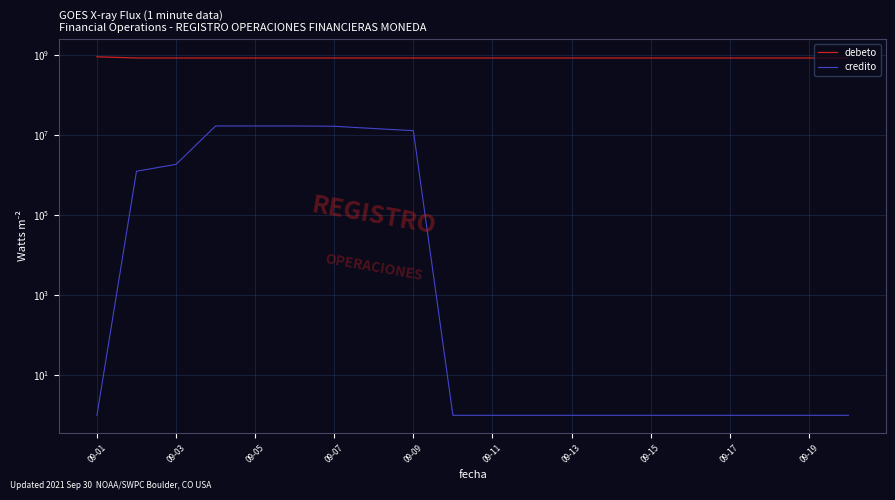

Rank the series by their maximum value, from highest to lowest.

debeto, credito